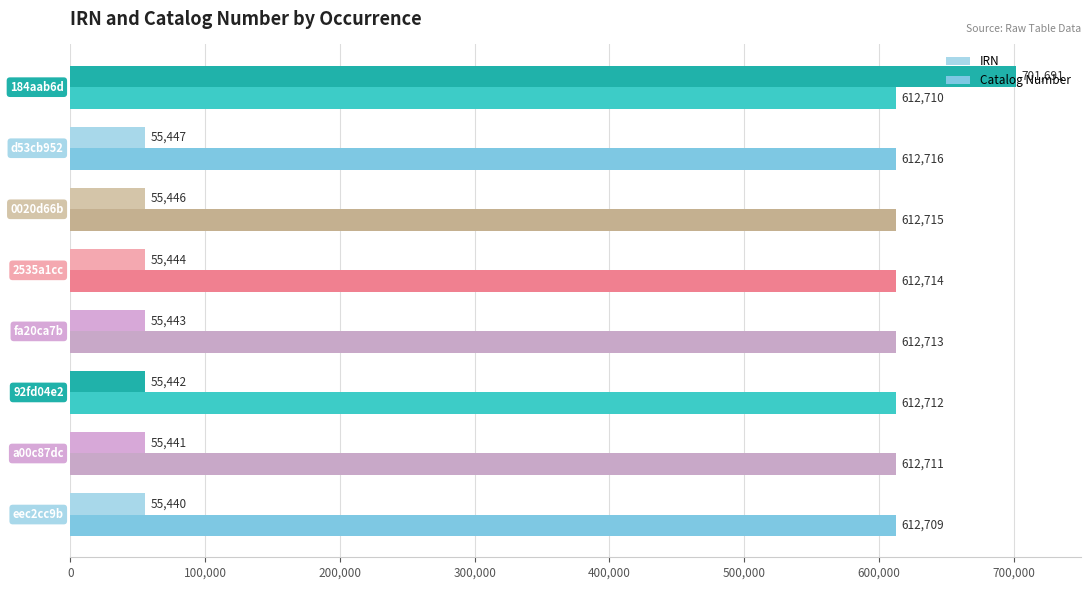

Rank the series by their average value, from highest to lowest.

Catalog Number, IRN